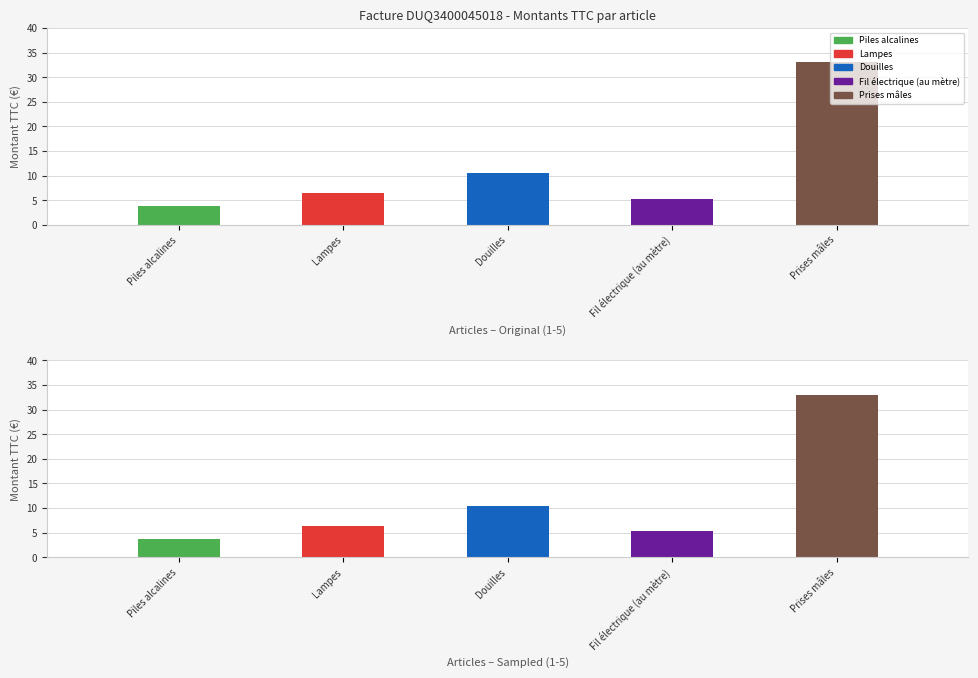

Where is the data nearest to the value 18?

Douilles